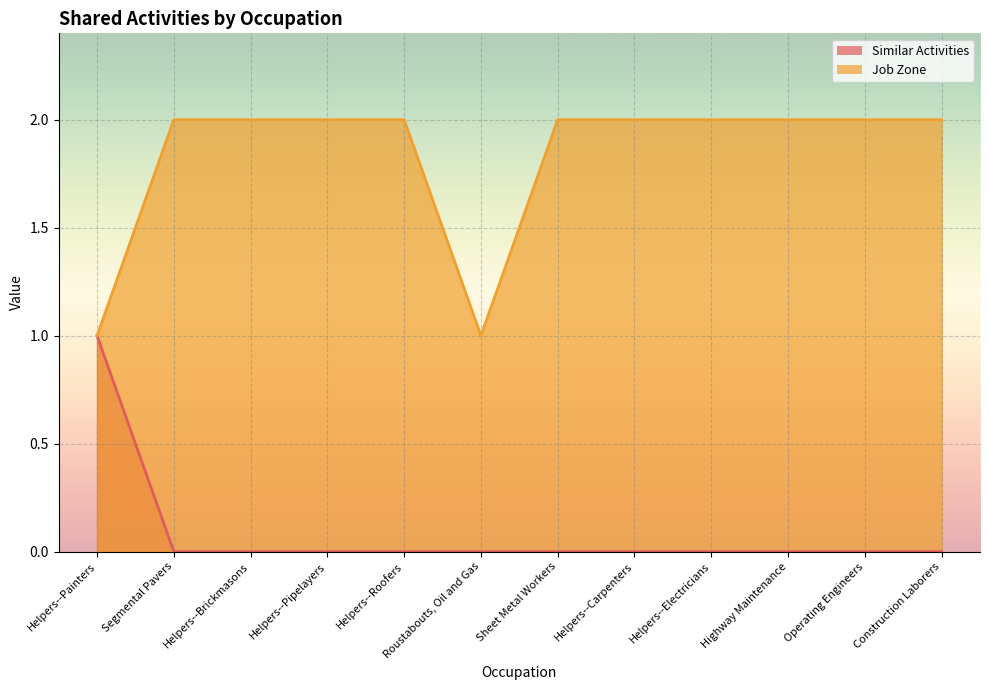

What is the average value of the Job Zone series?

2